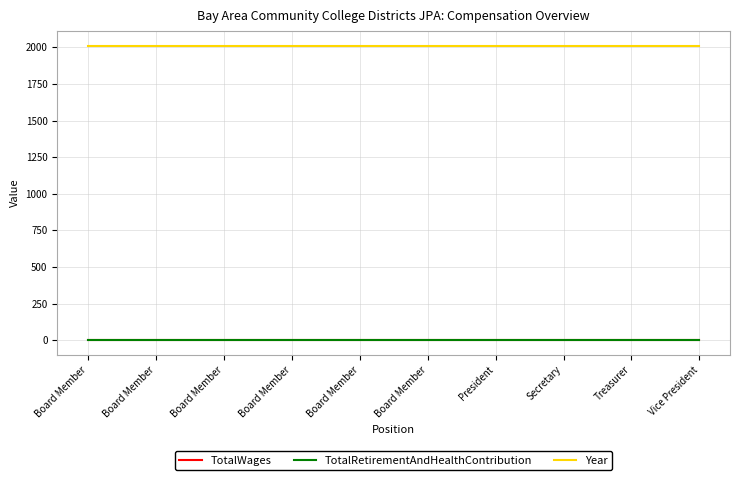

Read the Year value at Board Member.

2011